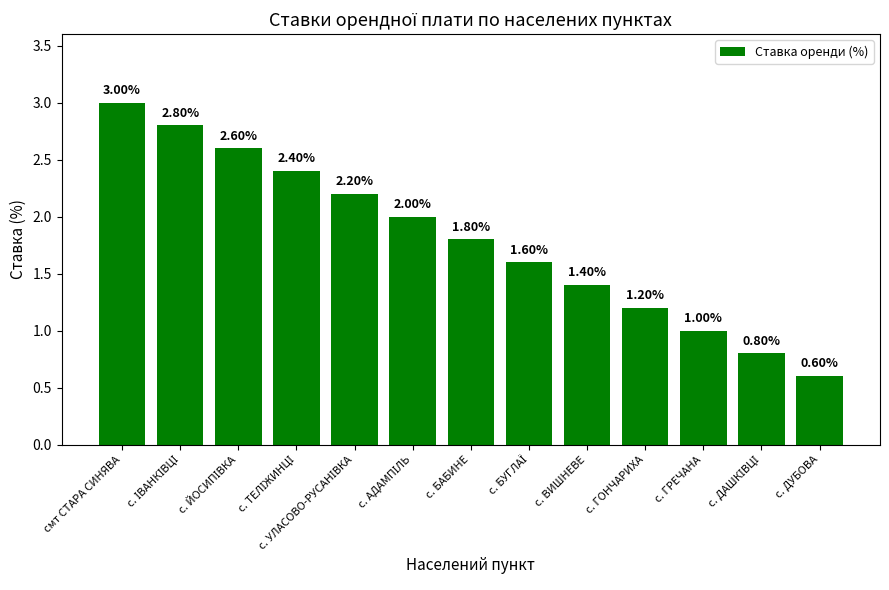

What is the ratio of the value at с. ВИШНЕВЕ to the value at с. ГРЕЧАНА?

1.4